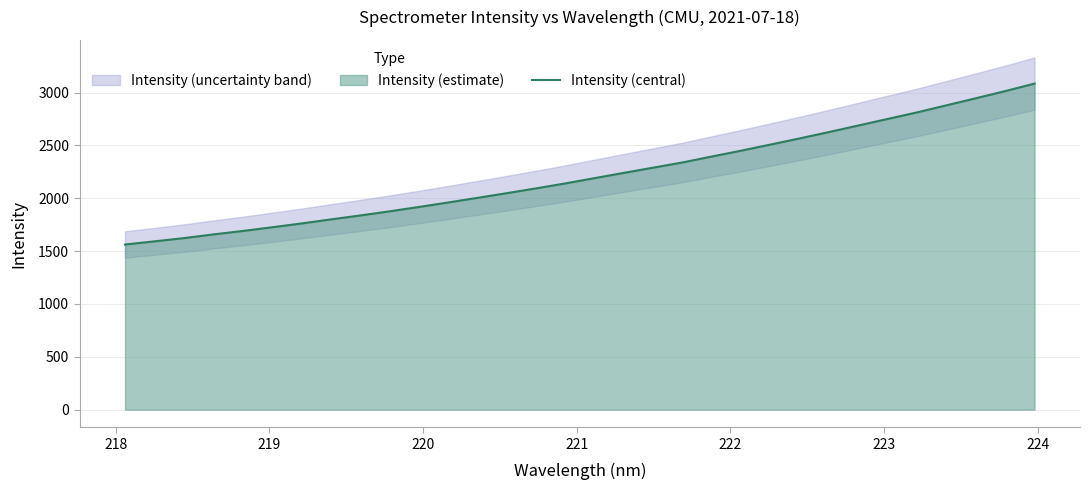

What is the minimum value for Intensity (central)?

1562.6